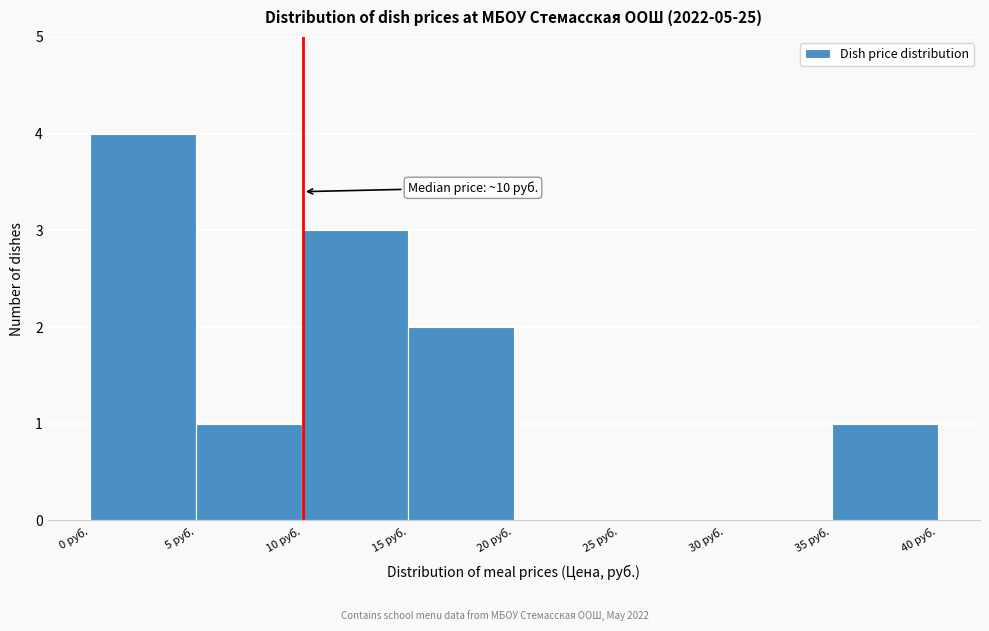

Over which range of the x-axis is the bar tallest?

0 to 5